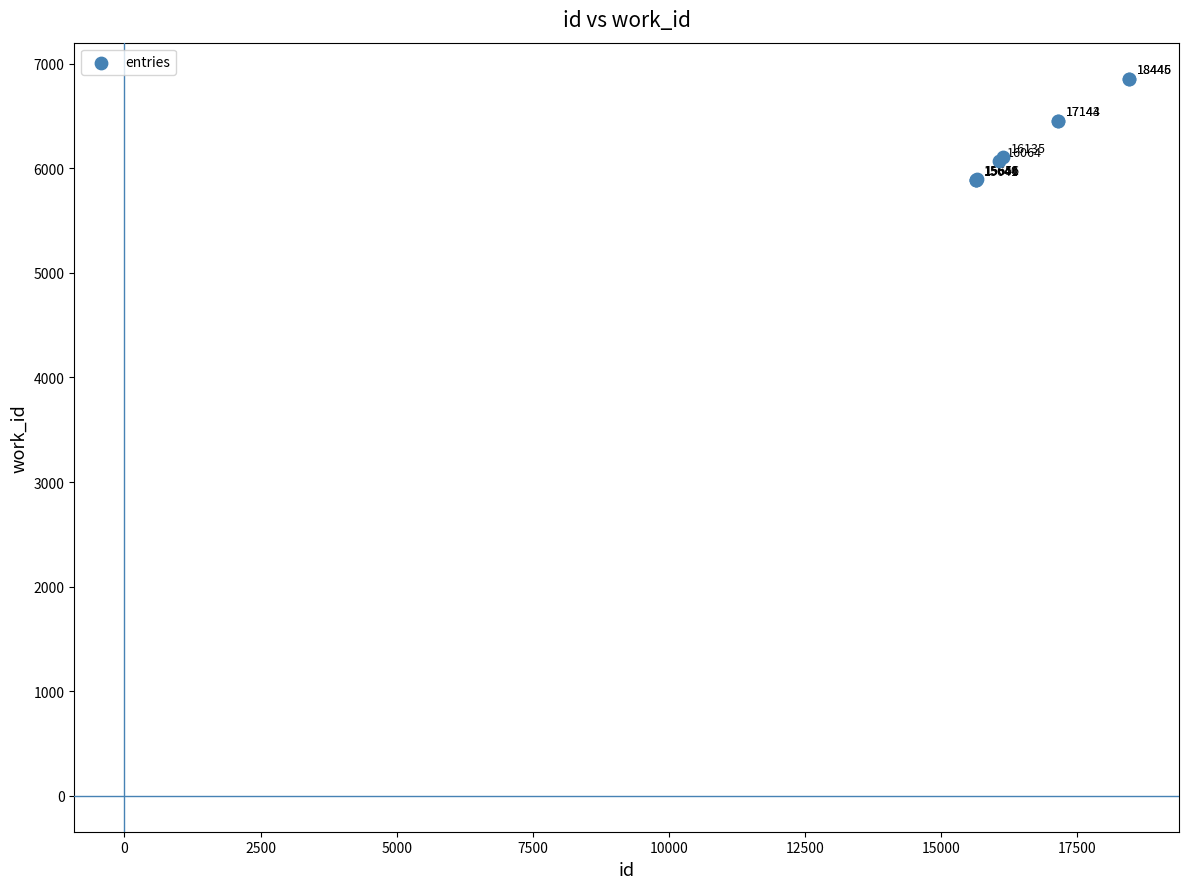

What Y value in the scatter plot is closest to 6372?

6454